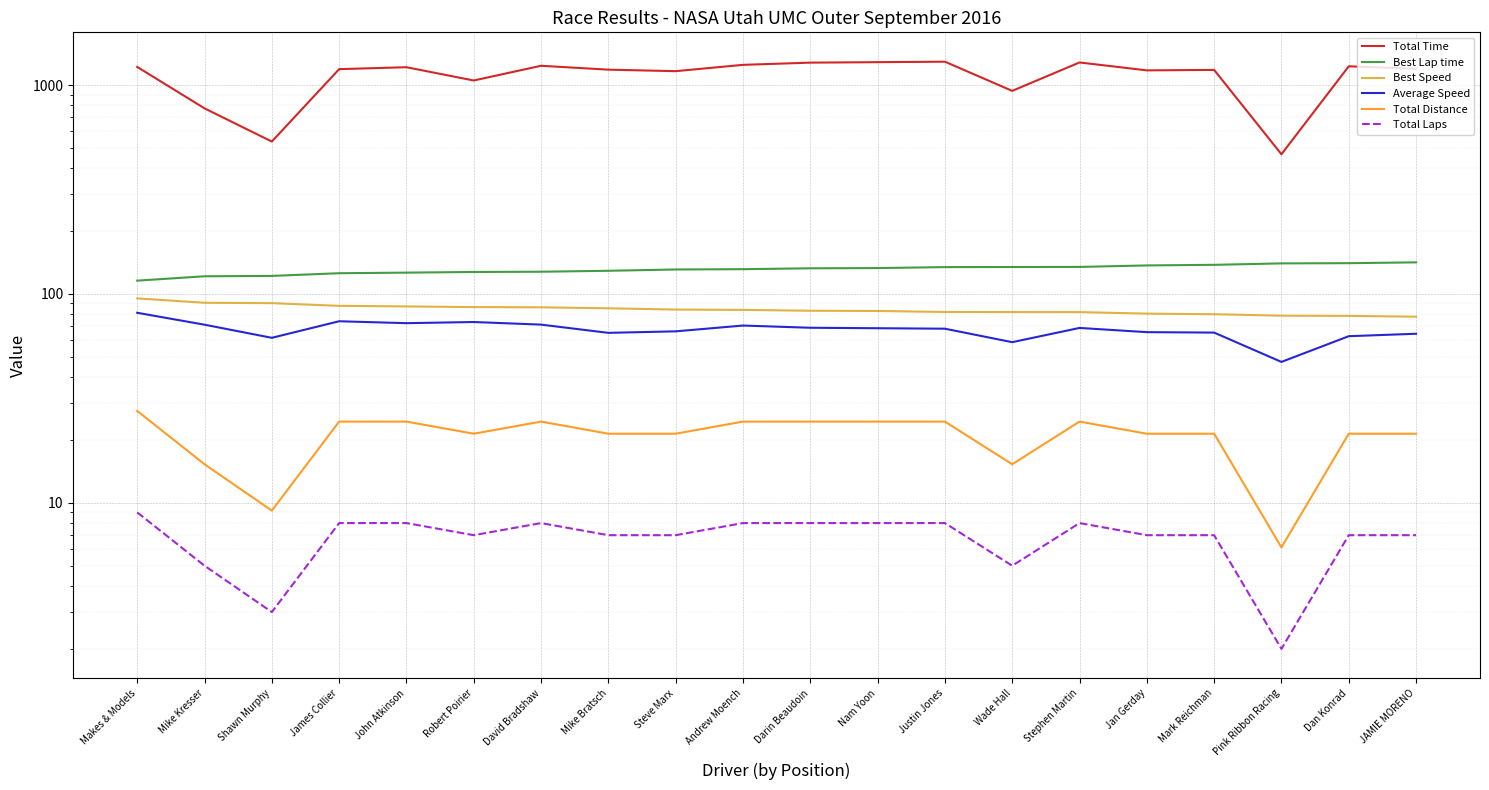

What is the total value across all series at Stephen Martin?

1599.8